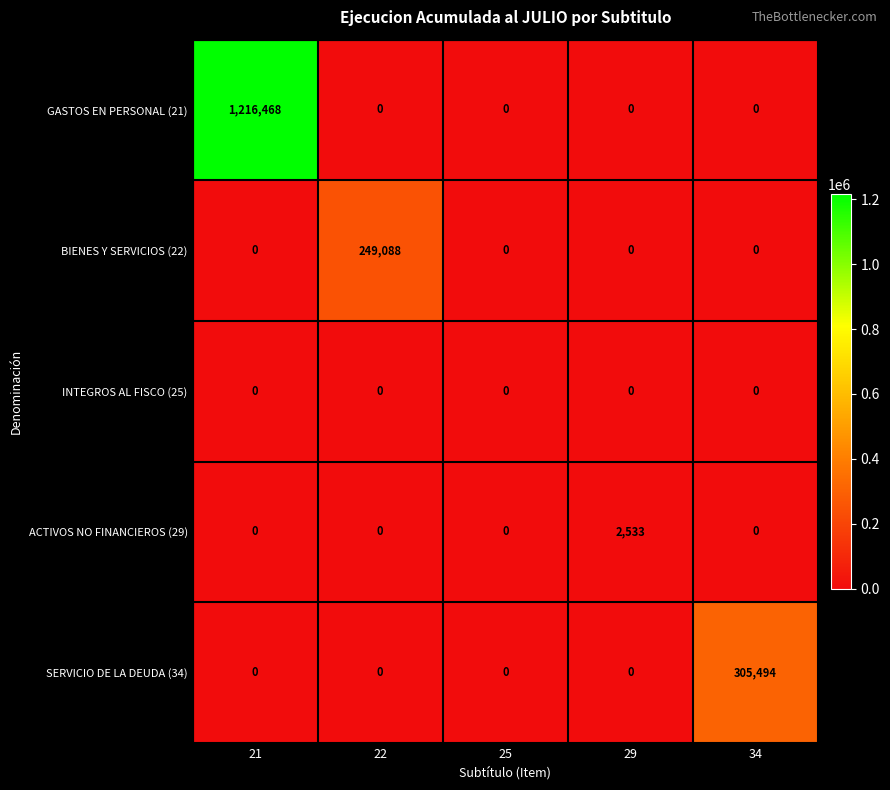

How many data points does each series have?

5